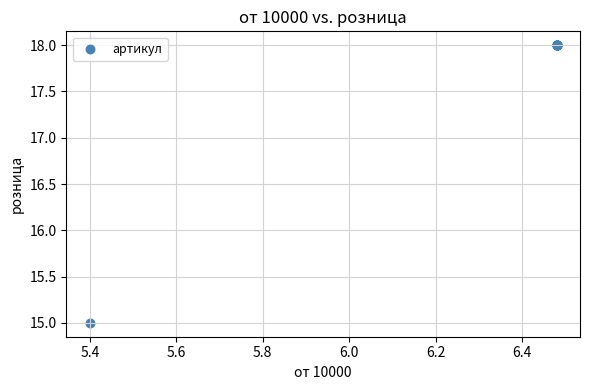

What Y value in the scatter plot is closest to 16?

15